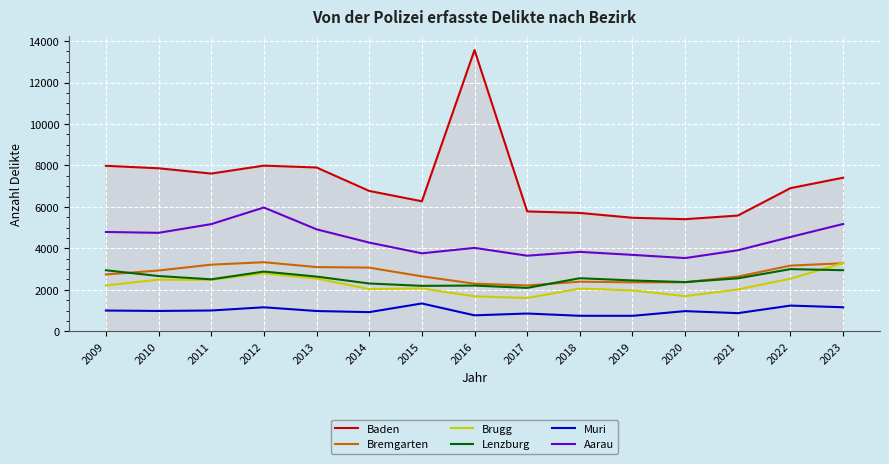

True or false: Bremgarten and Muri intersect in this chart.

False